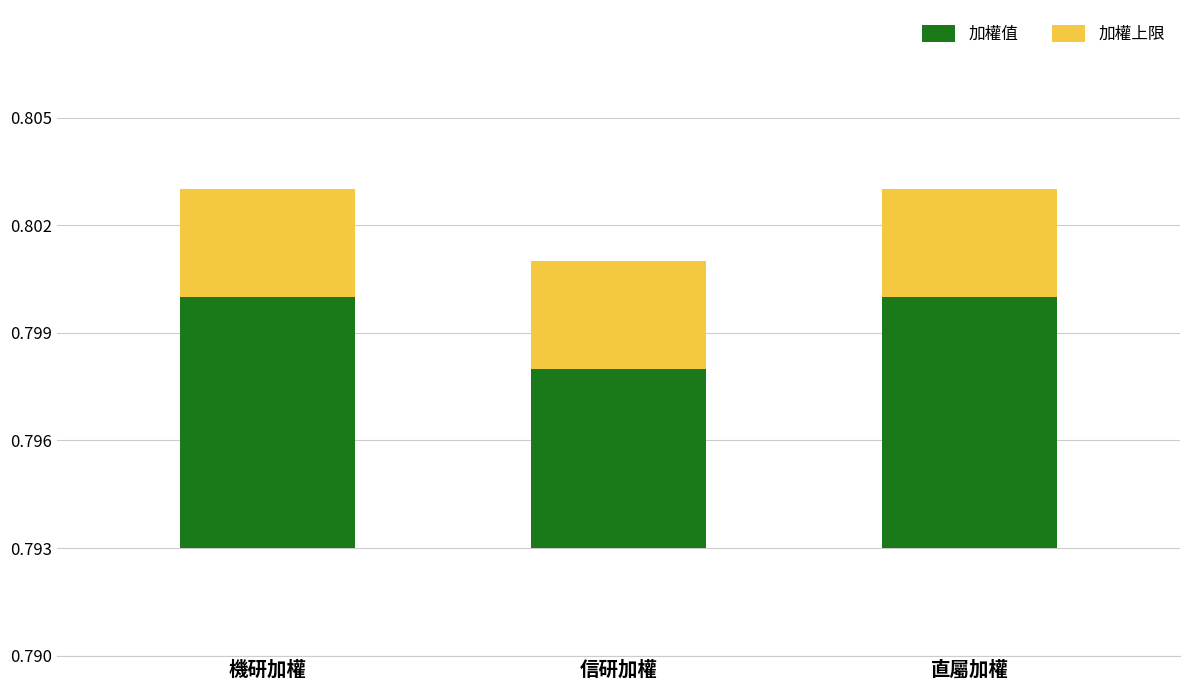

Rank the series by their maximum value, from highest to lowest.

加權值, 加權上限